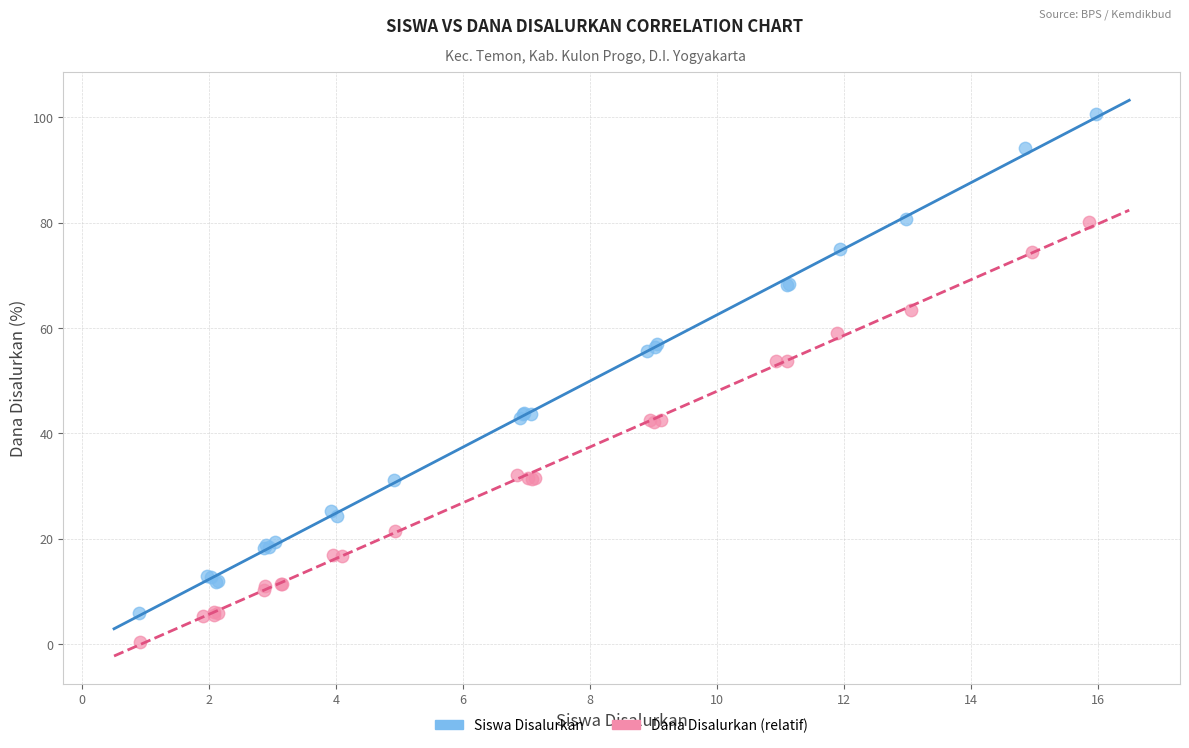

Which series reaches the minimum Y coordinate?

Dana Disalurkan (relatif)